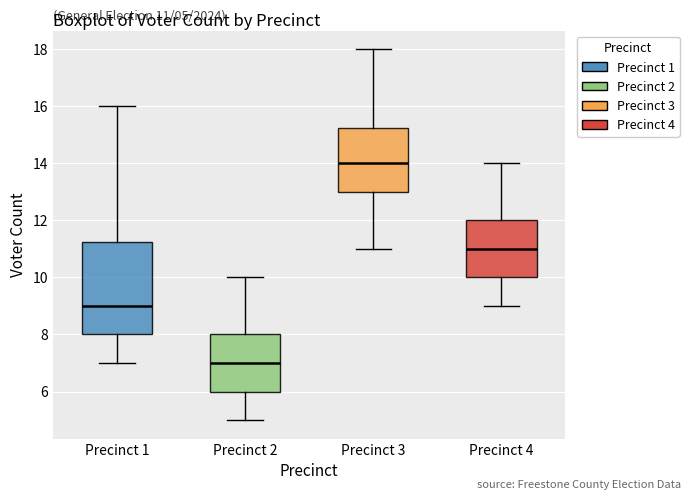

Comparing the boxes themselves (not the whiskers), which one is the tallest?

Precinct 1